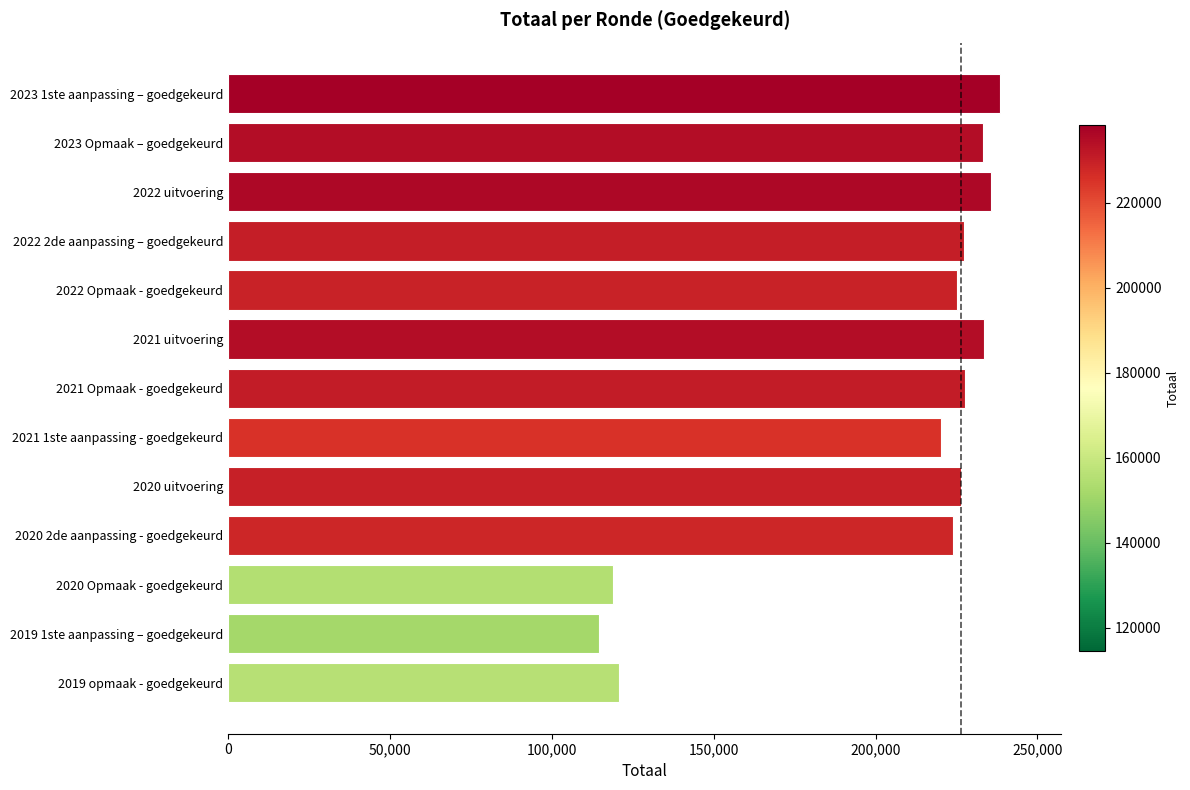

What is the label of the 5th bar from the top?

2022 Opmaak - goedgekeurd